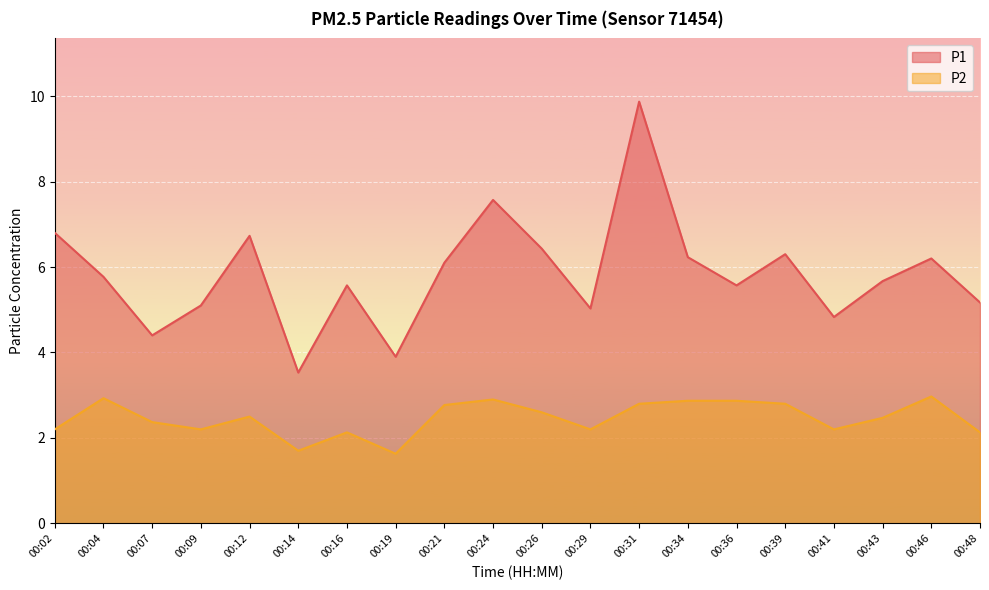

How many data points in P1 are less than 5?

4